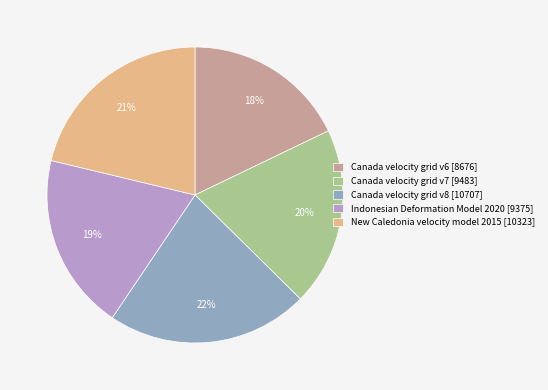

How many segments does this pie chart have?

5